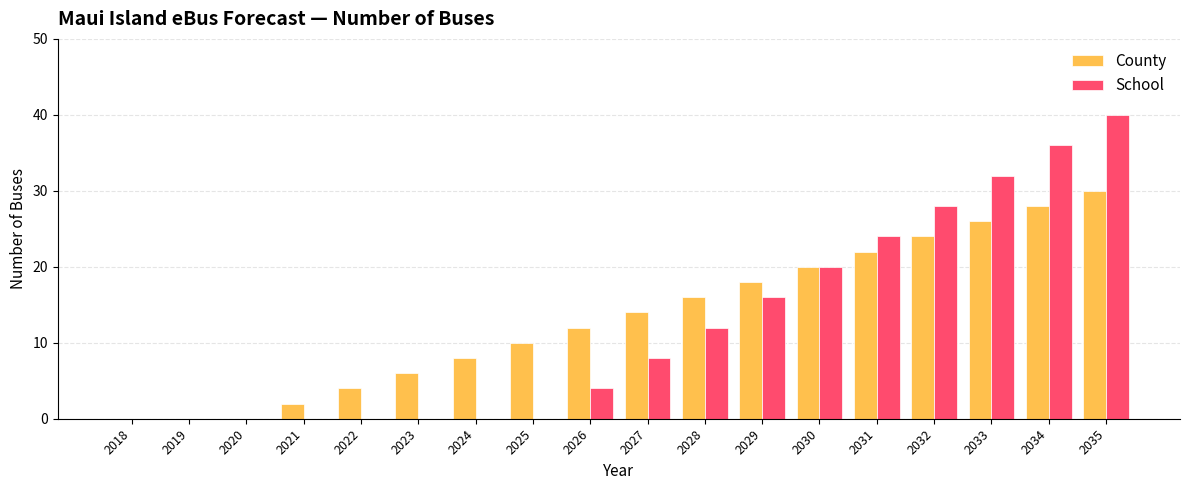

At which category is the sum across all series the highest?

2035